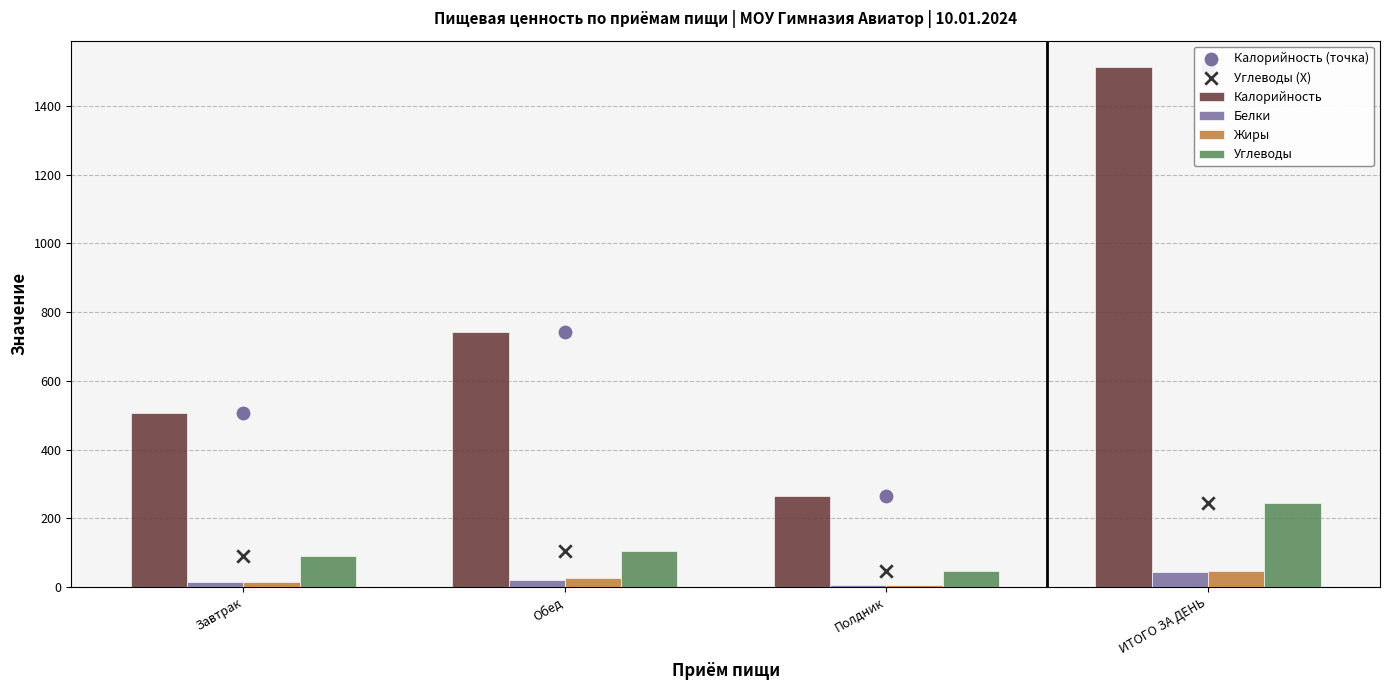

At how many categories does at least one series exceed 1051?

1